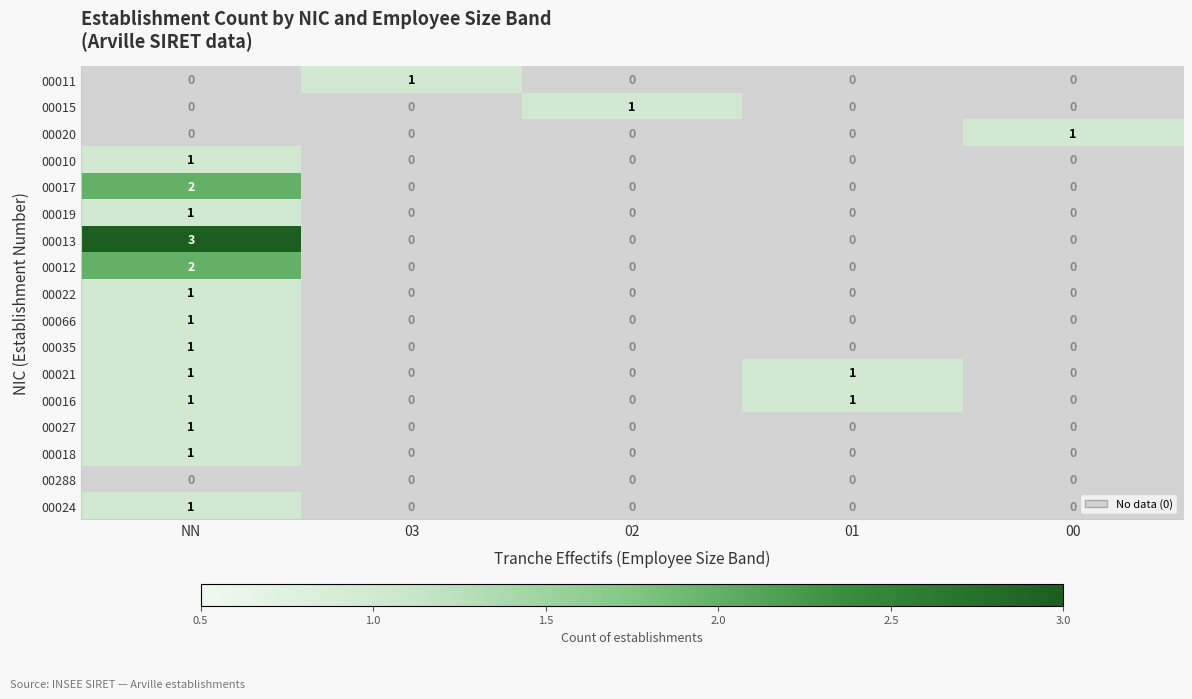

At which label does 00013 reach its peak?

NN